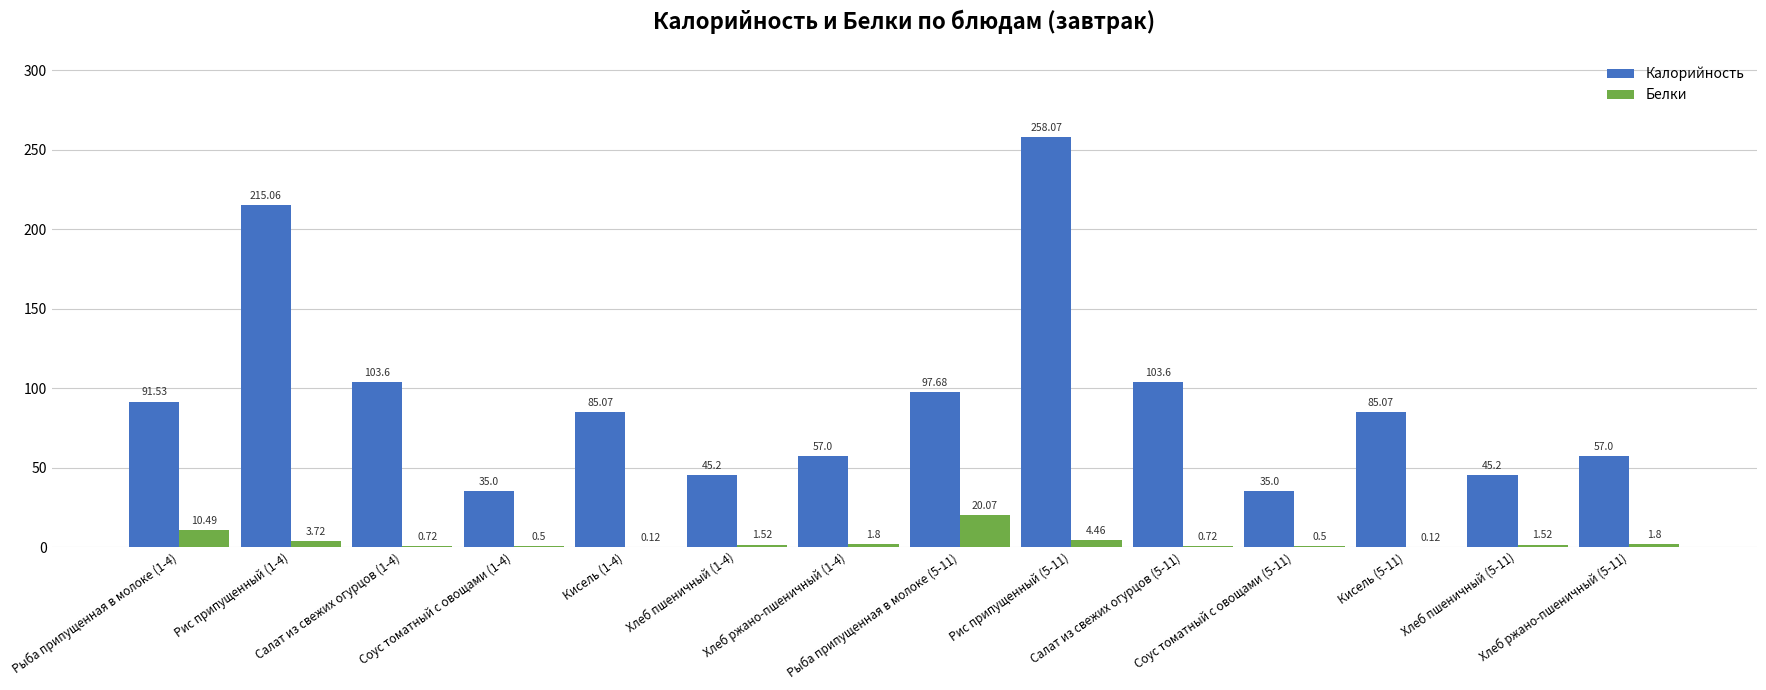

Count the number of categories in the chart.

14